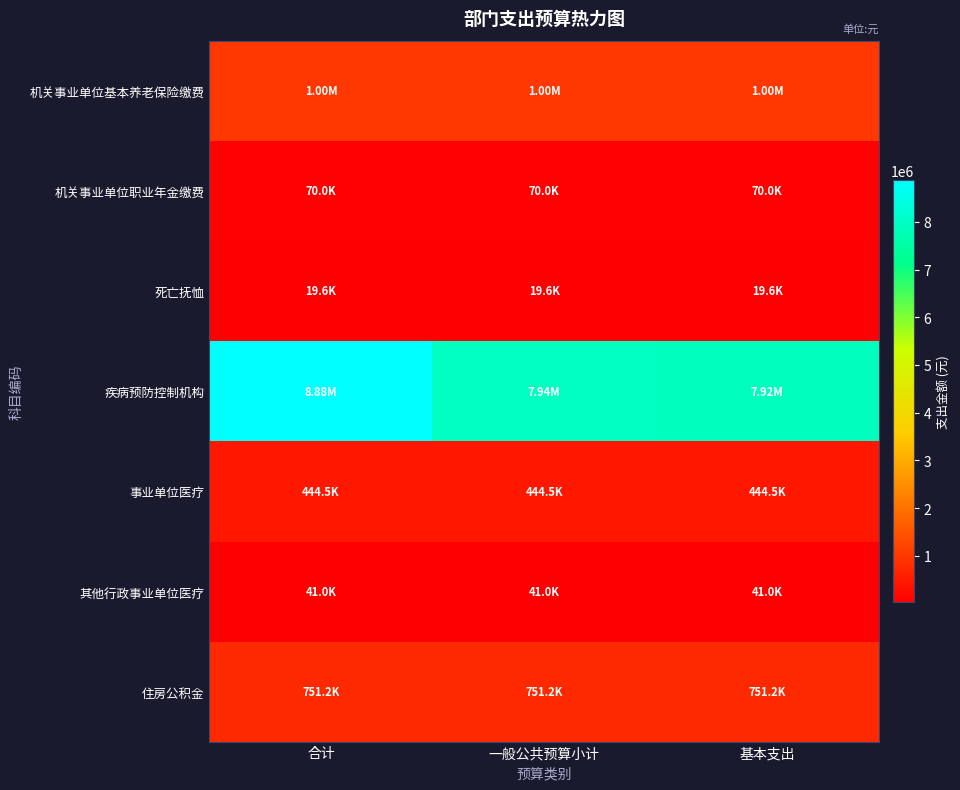

At how many categories does at least one series exceed 3056012?

3